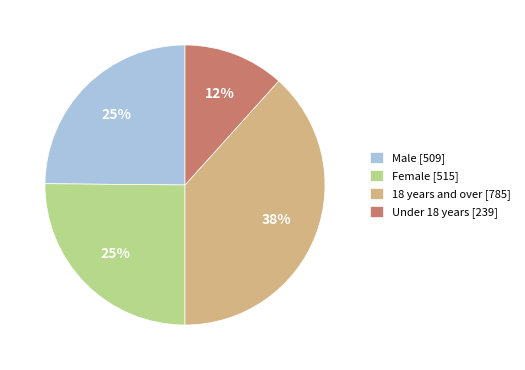

Which slice is the largest?

18 years and over